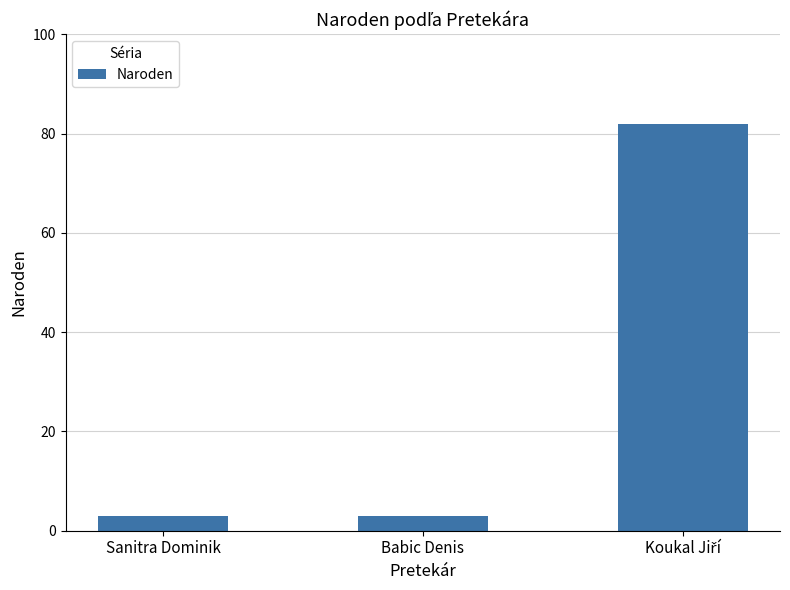

Reading left to right, transcribe all the data shown in this chart.

3	3	82